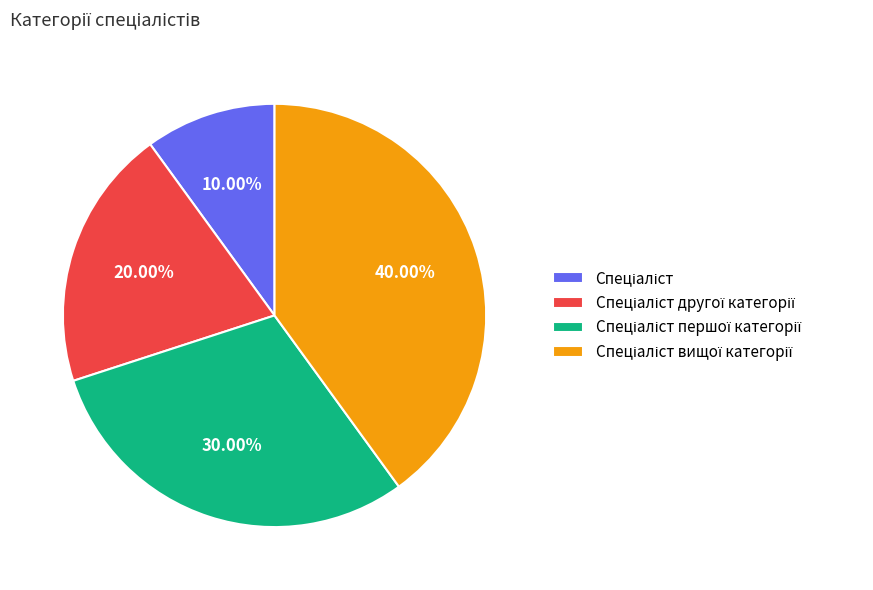

Does any single category account for the majority?

No